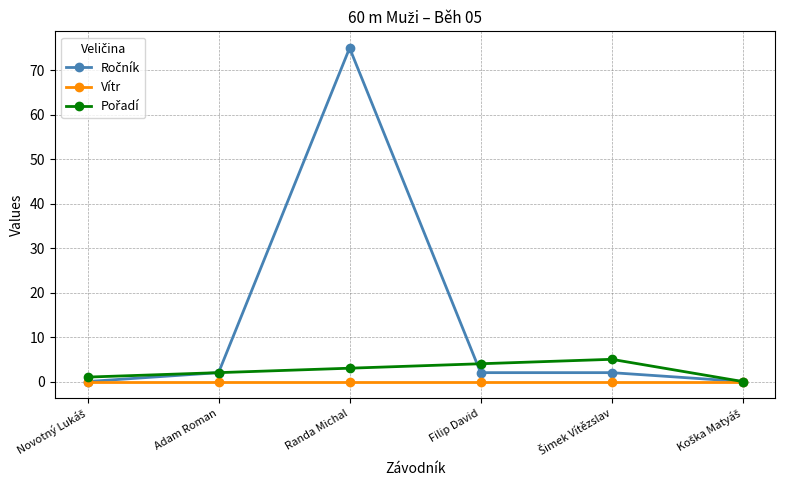

Is it true that Vítr equals 0 at Filip David?

True